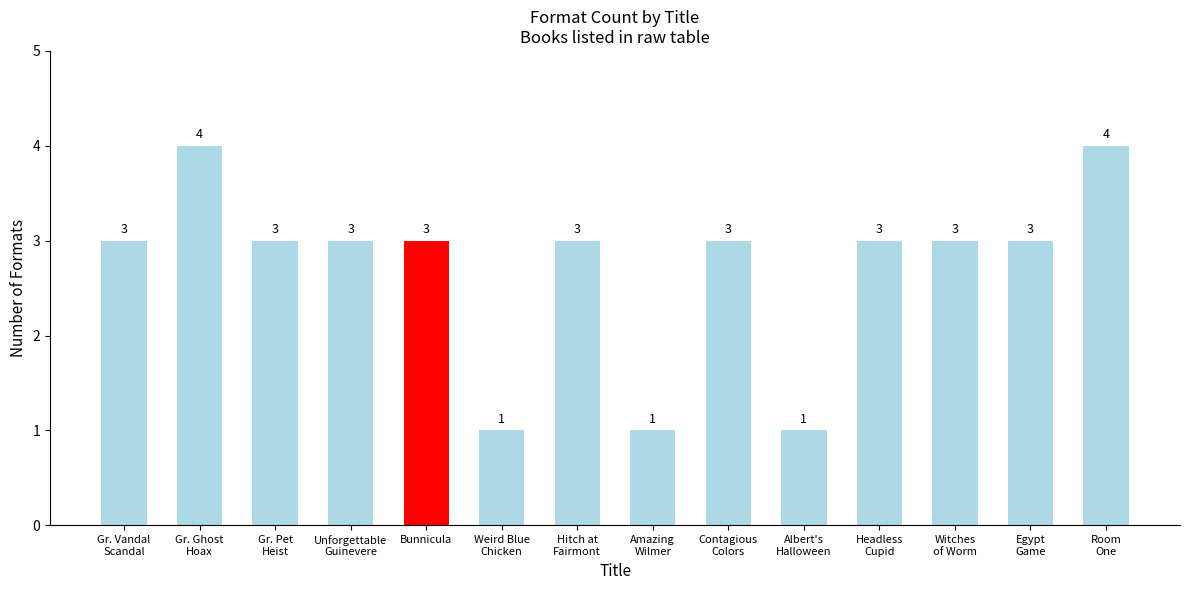

Count the number of data series in this chart.

1